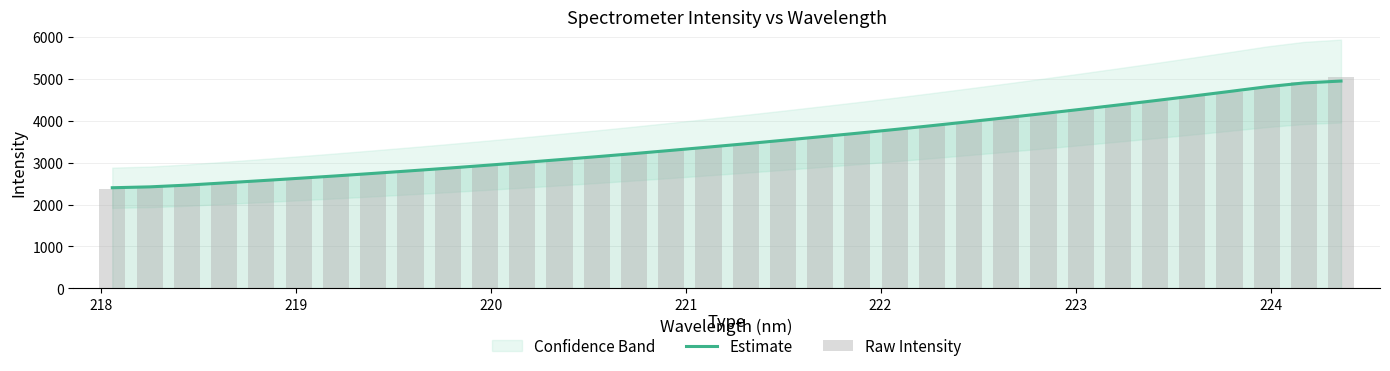

Reading right to left, extract all data points from this chart.

Estimate: 4949.7	4903.6	4813.0	4700.3	4589.6	4481.9	4377.0	4273.8	4173.0	4074.6	3978.5	3884.1	3791.9	3703.2	3618.2	3533.9	3451.7	3372.4	3293.8	3216.9	3143.0	3071.7	3001.9	2934.5	2868.6	2805.3	2743.8	2683.8	2626.6	2570.3	2516.3	2463.4	2421.9	2401.0
Raw Intensity: 5043.2	4926.3	4809.4	4696.0	4590.0	4479.9	4372.7	4270.8	4171.5	4073.9	3976.3	3880.6	3790.0	3699.5	3613.2	3533.0	3455.3	3368.5	3288.5	3216.7	3140.1	3070.6	2999.1	2932.3	2867.2	2803.2	2741.2	2682.5	2624.7	2567.7	2517.0	2459.5	2412.7	2360.2